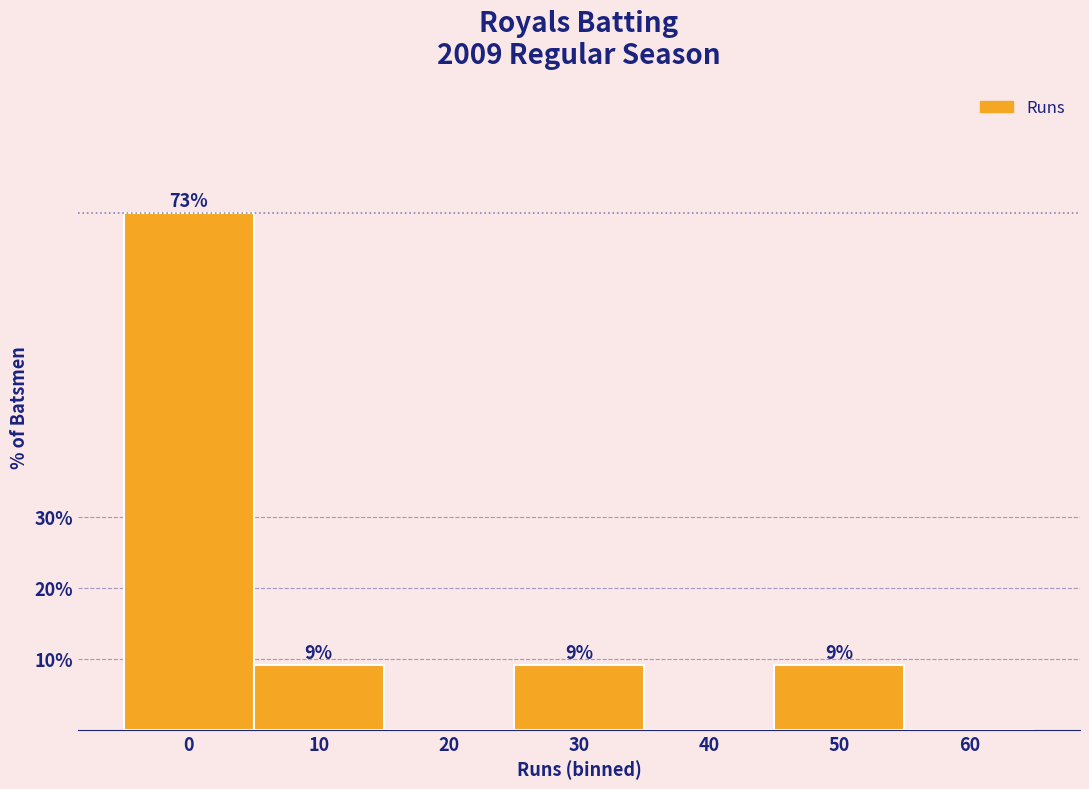

Are the bars horizontal?

No